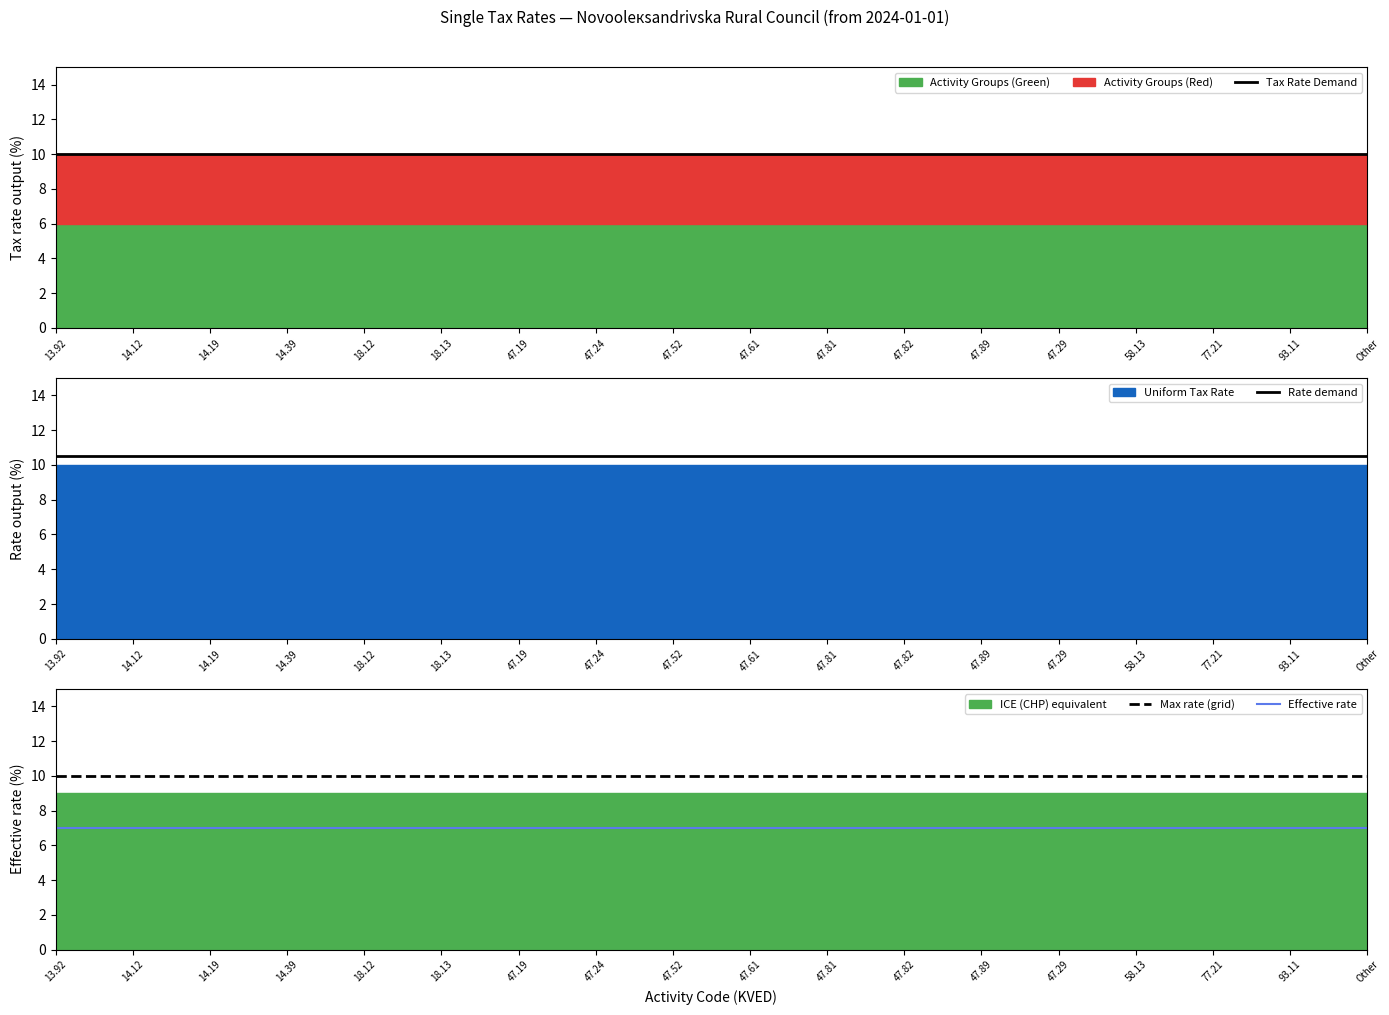

Which has a higher value, 14.19 or 93.11?

14.19